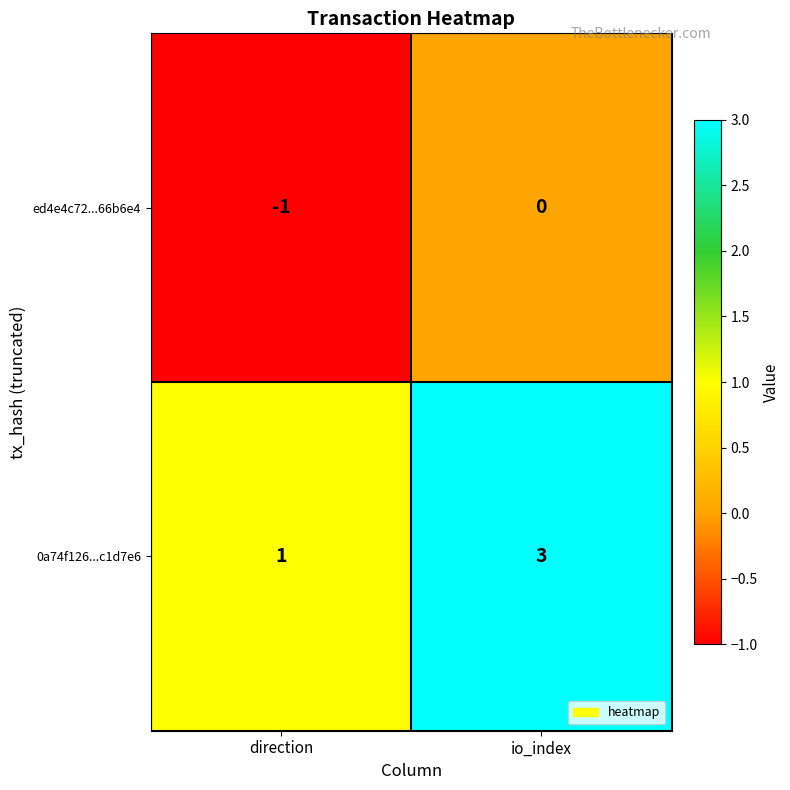

Which series has the widest spread of values?

0a74f126...c1d7e6